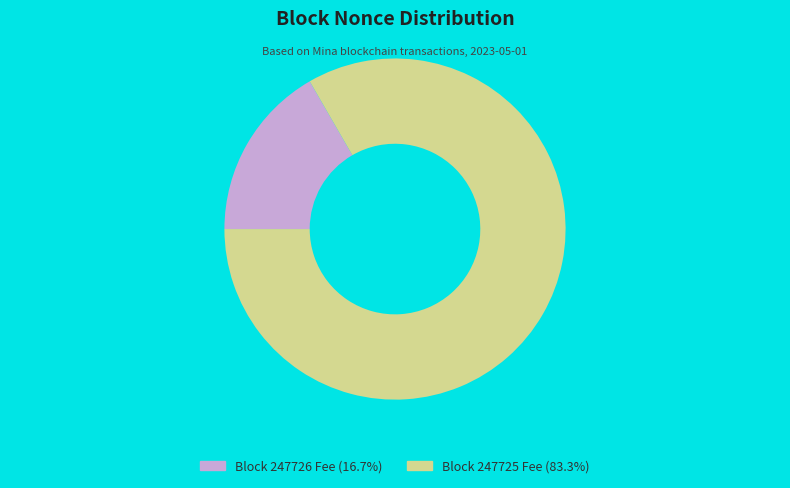

Does any single category account for the majority?

Yes